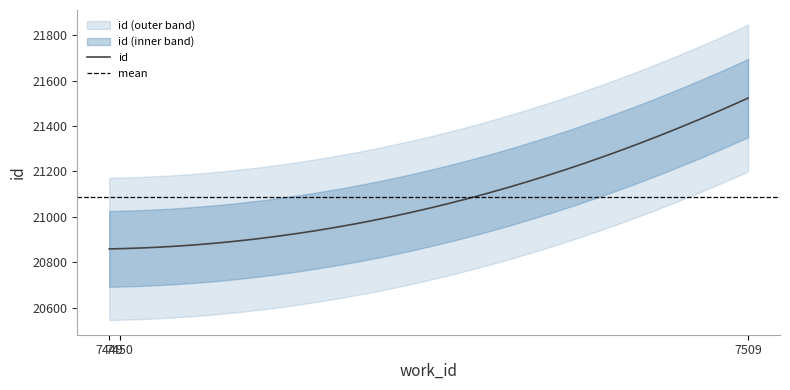

What is the change in value from 7449 to 7450?

+1